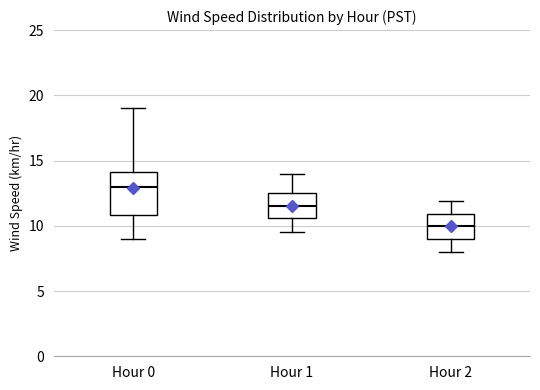

Reading left to right, transcribe this box plot: for each box, give where its median line is, the range the box spans, and where its two whiskers end, as read against the y-axis. The values are not printed on the chart, so give them approximately, as read against the axis.

Hour 0: median 13.0, box 11.0 to 14.0, whiskers 9.0 to 19.0
Hour 1: median 11.5, box 10.5 to 12.5, whiskers 9.5 to 14.0
Hour 2: median 10.0, box 9.0 to 11.0, whiskers 8.0 to 12.0